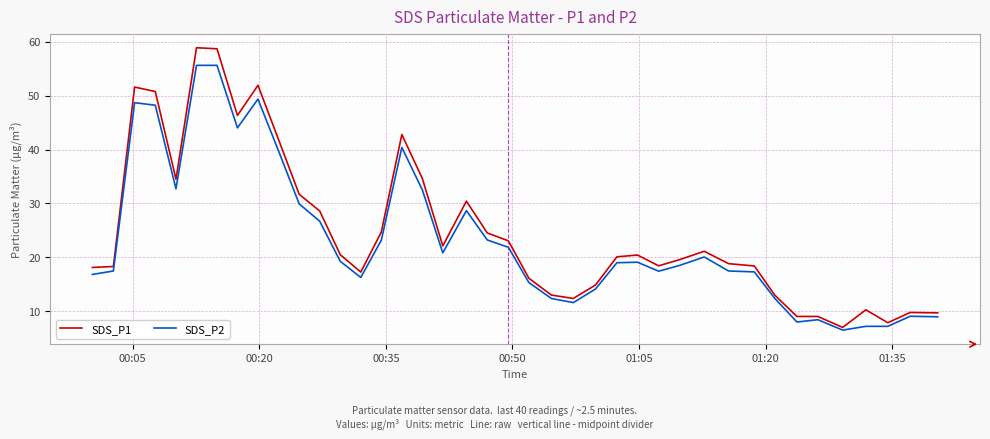

Which series has the widest spread of values?

SDS_P1